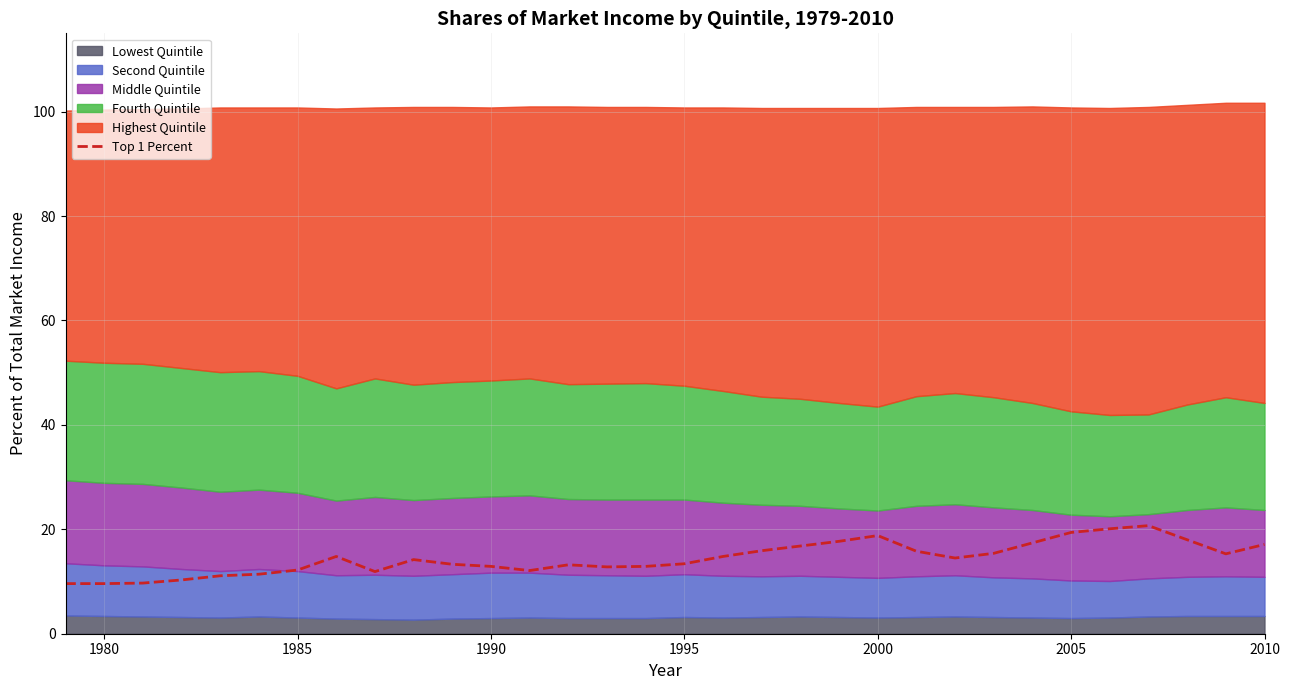

Reading right to left, extract all data points from this chart.

17.1	15.3	18.0	20.7	20.1	19.4	17.4	15.4	14.5	15.8	18.8	17.7	16.8	15.9	14.8	13.4	12.9	12.8	13.2	12.1	12.9	13.3	14.2	11.9	14.8	12.2	11.4	11.1	10.3	9.7	9.6	9.6